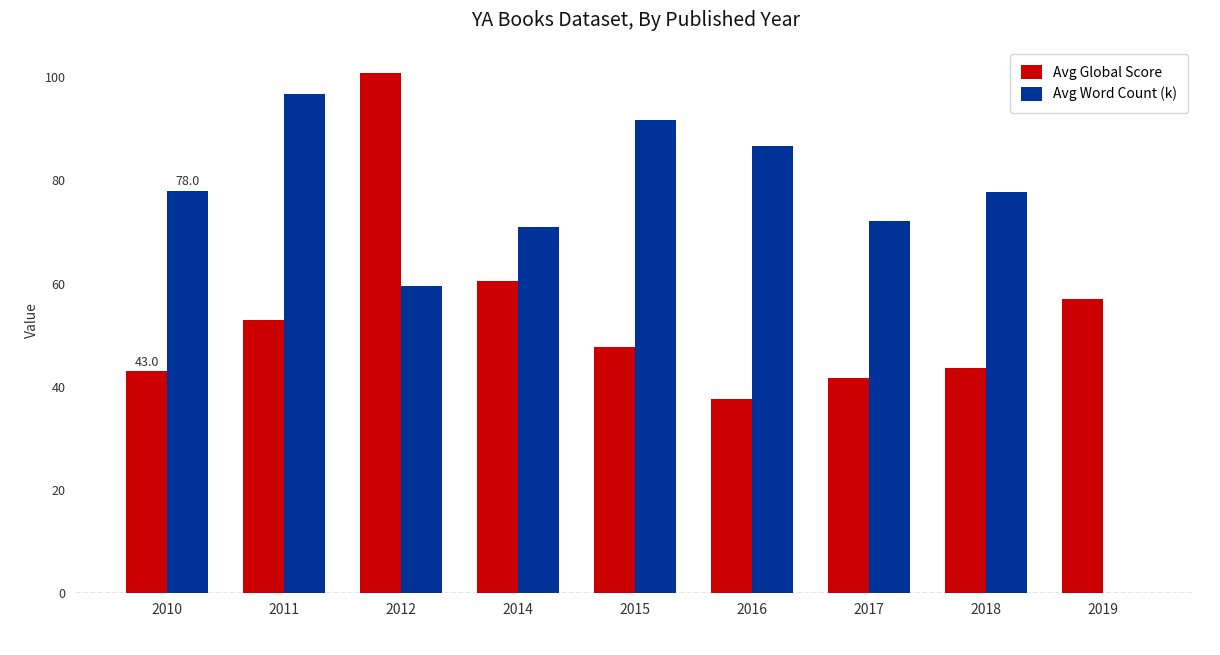

What is the sum of the Avg Word Count (k) values at 2011 and 2014?

167.8